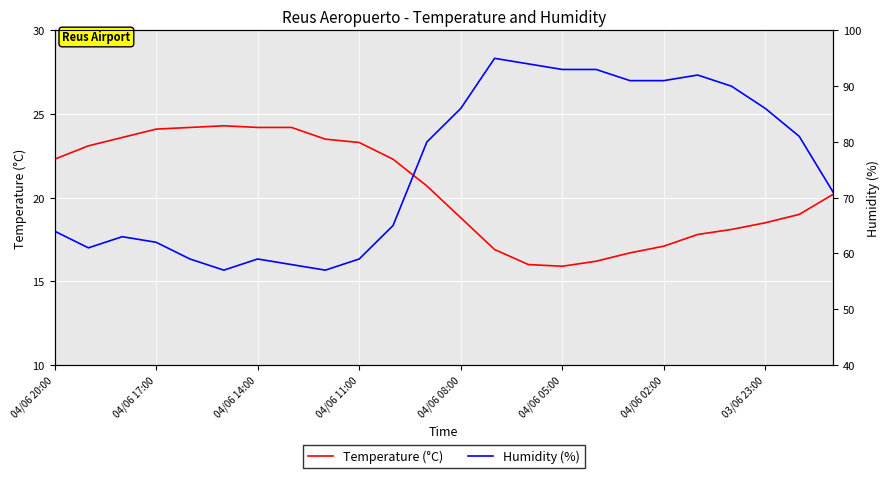

What is the lowest value of the Temperature (°C) series?

15.9